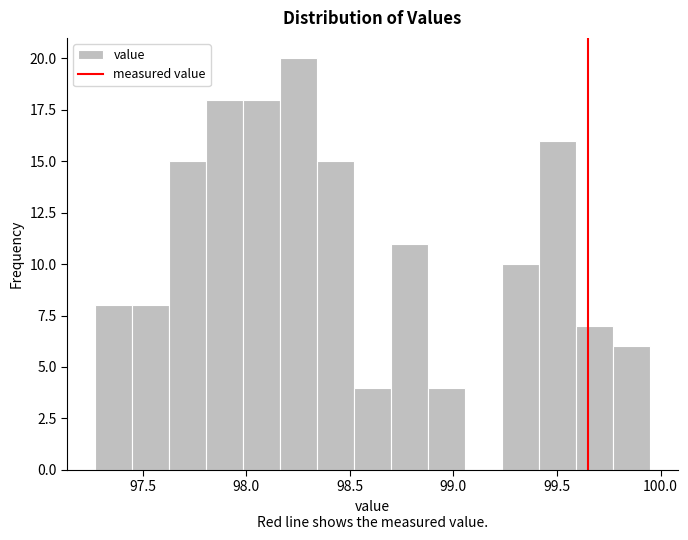

Read against the x-axis, roughly where is the centre of the tallest bar?

98.25